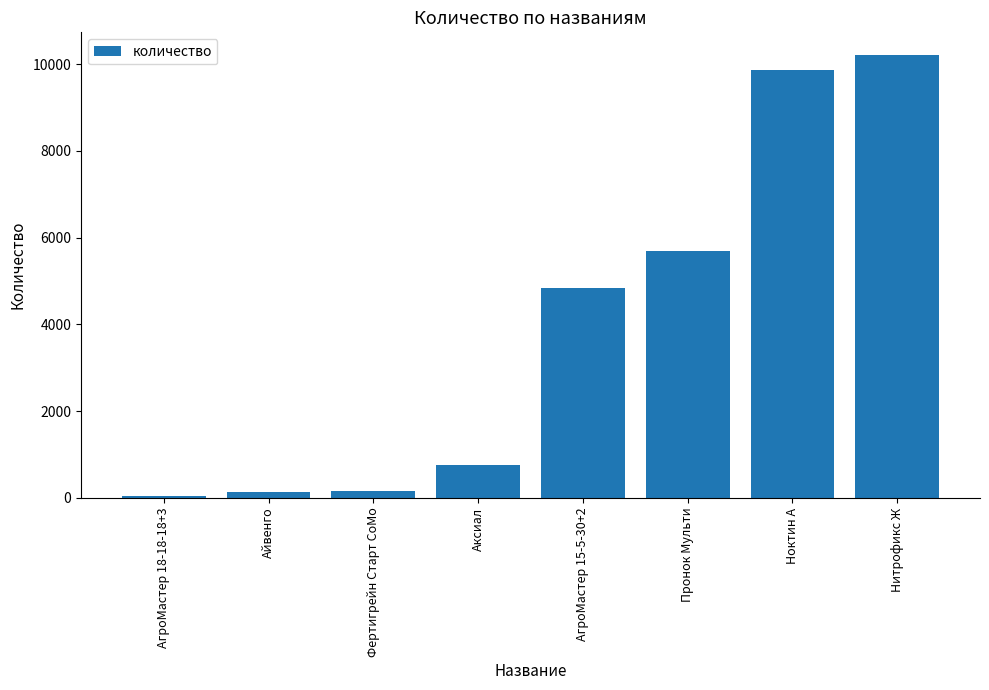

What is the change in value from Аксиал to АгроМастер 15-5-30+2?

+4093.1